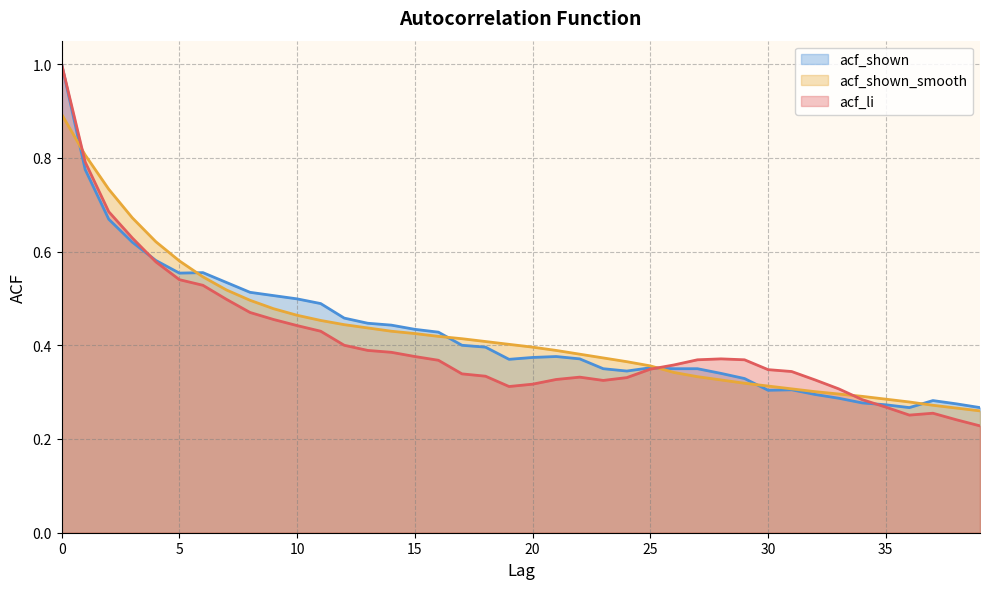

What is the maximum value for acf_li?

1.0